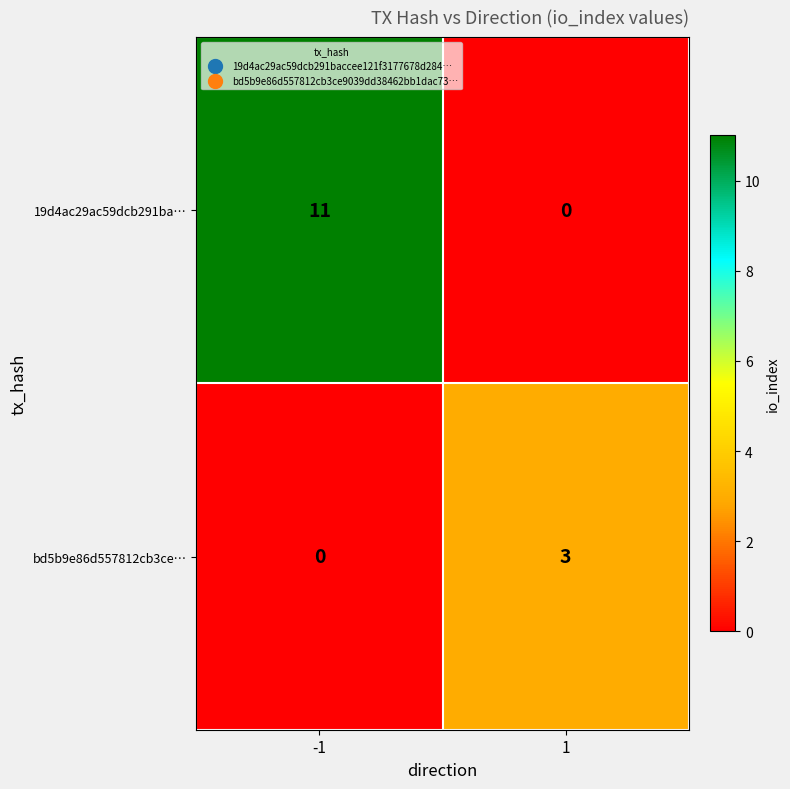

What is the maximum value for 19d4ac29ac59dcb291ba…?

11